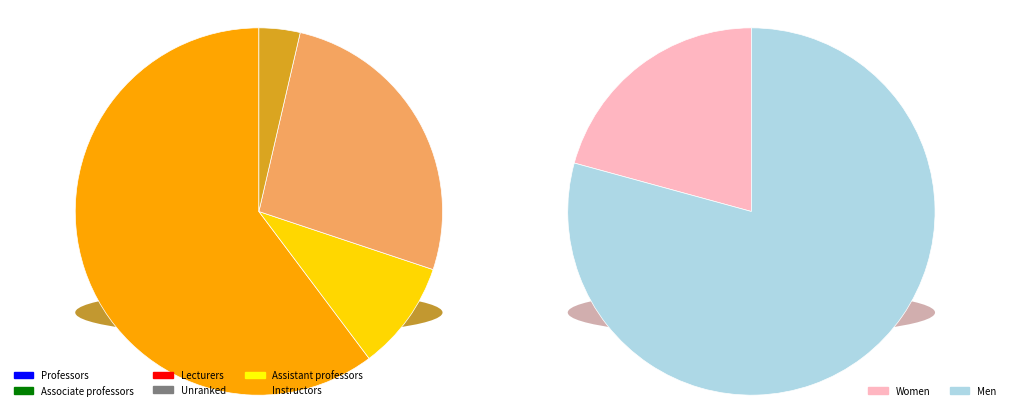

Does any single category account for the majority?

Yes